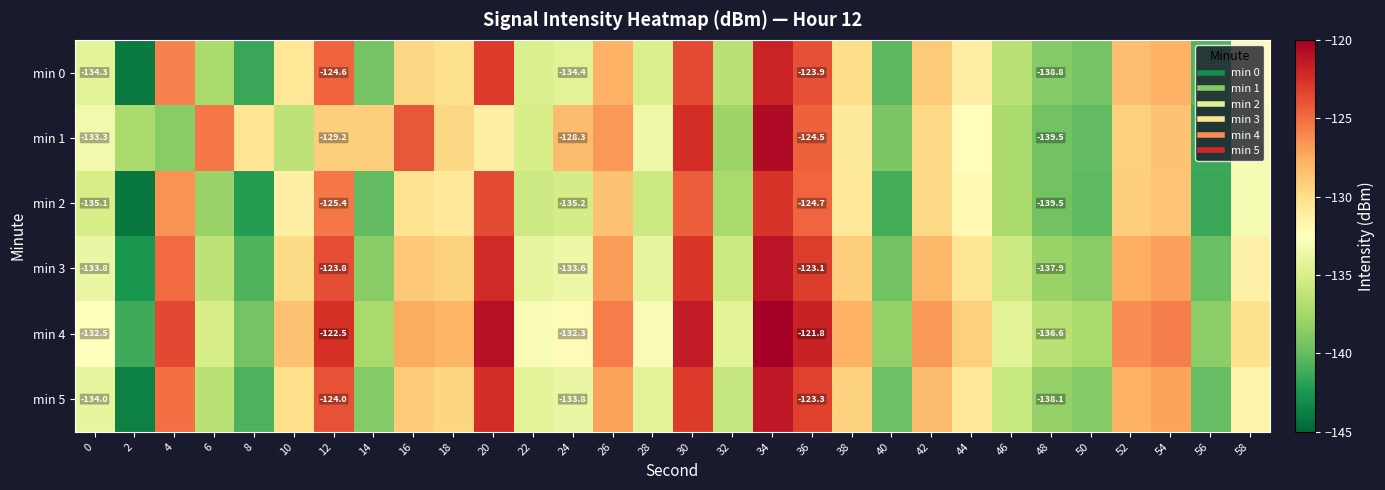

Is the value of min 1 at 30 greater than the value of min 3 at 54?

Yes